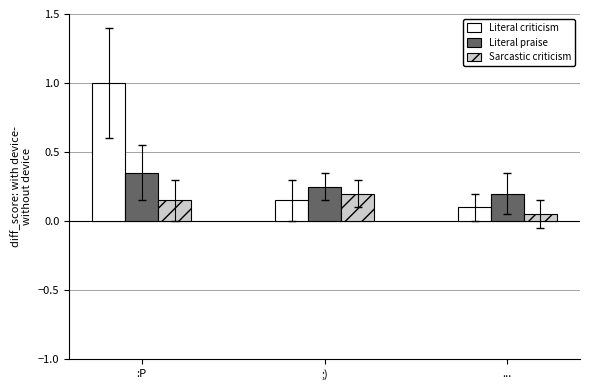

What is the difference between the maximum and minimum values in the Literal criticism series?

0.9